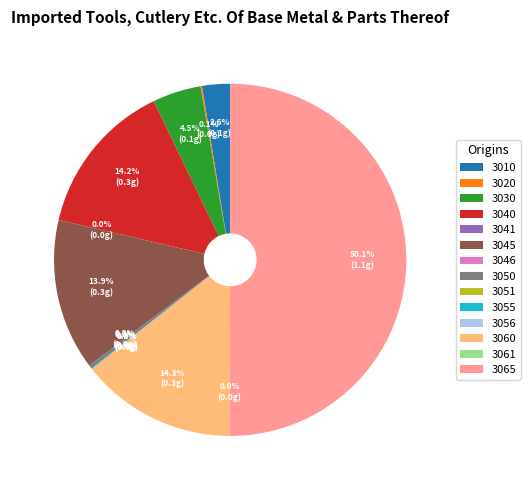

Which slice is the largest?

3065